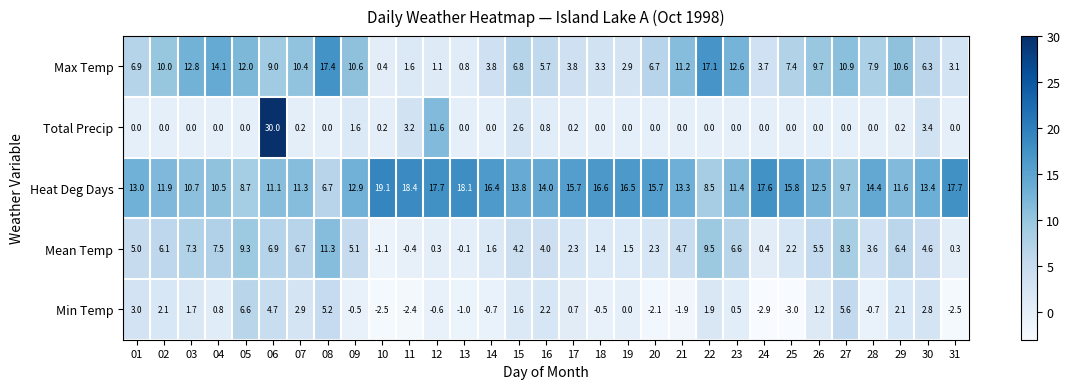

The Heat Deg Days series shows 15.7 at 17. True or false?

True